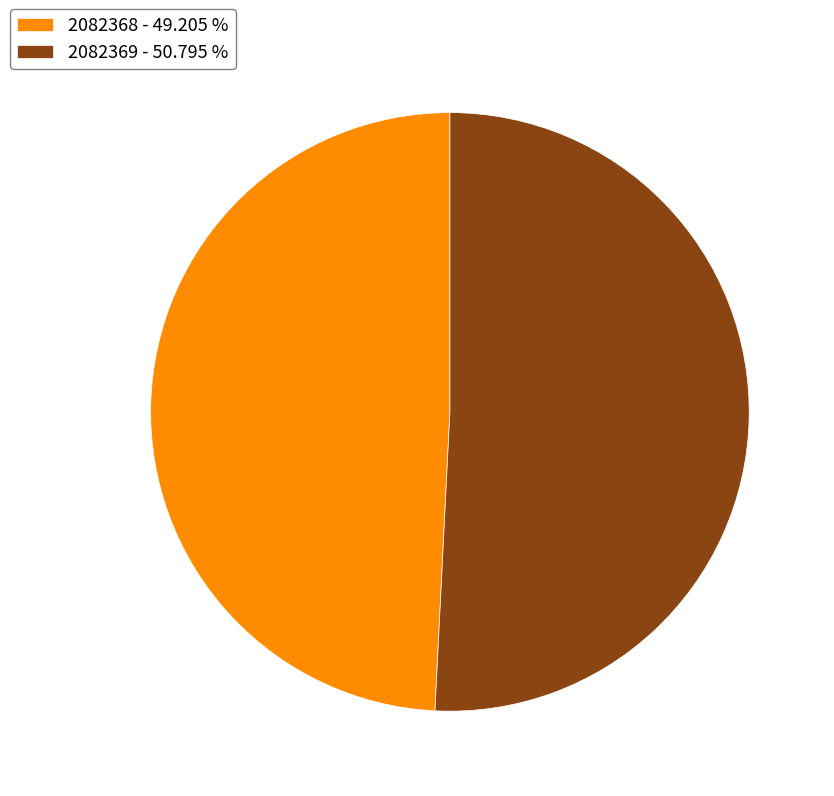

Is it true that 2082369 is 51% of the pie?

True